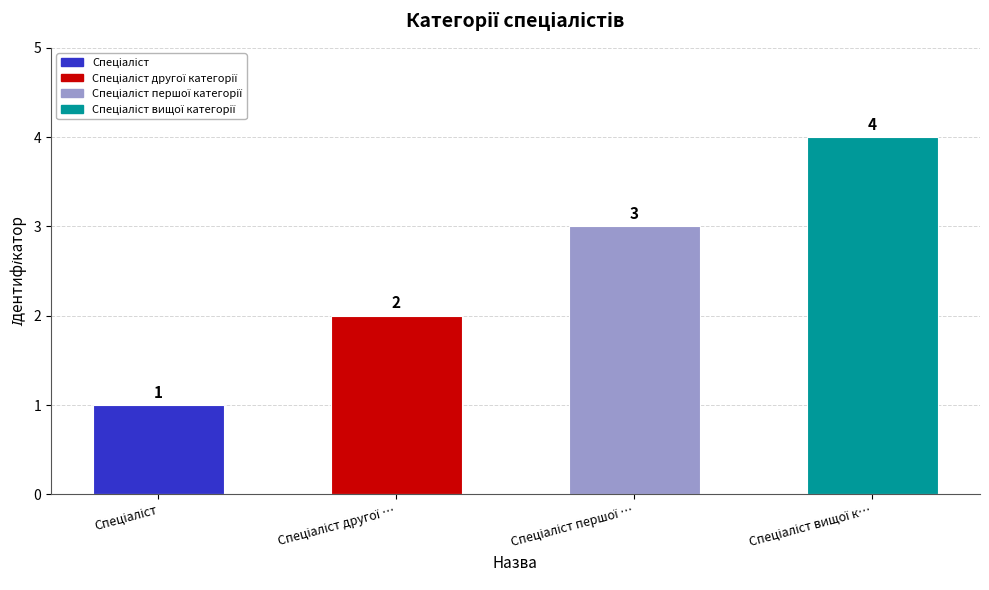

Are the bars horizontal?

No